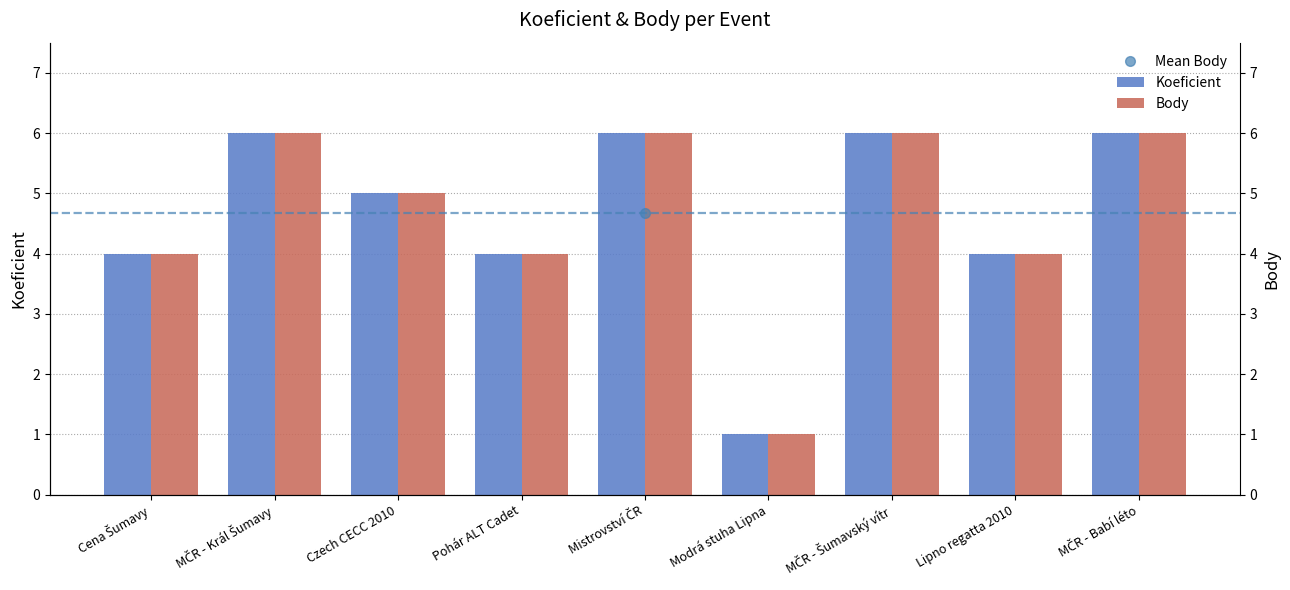

How many distinct data groups are displayed?

2